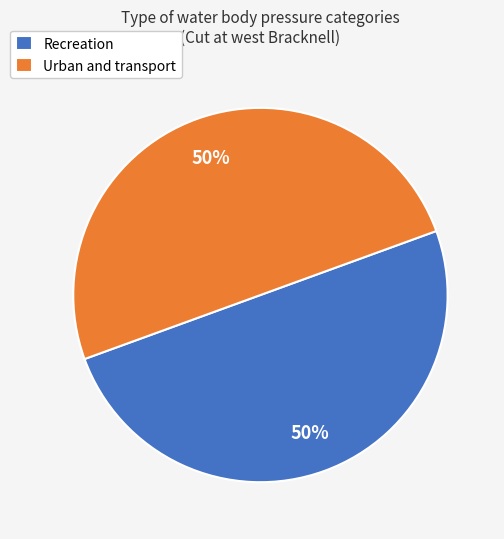

Is it true that Recreation is 50% of the pie?

True